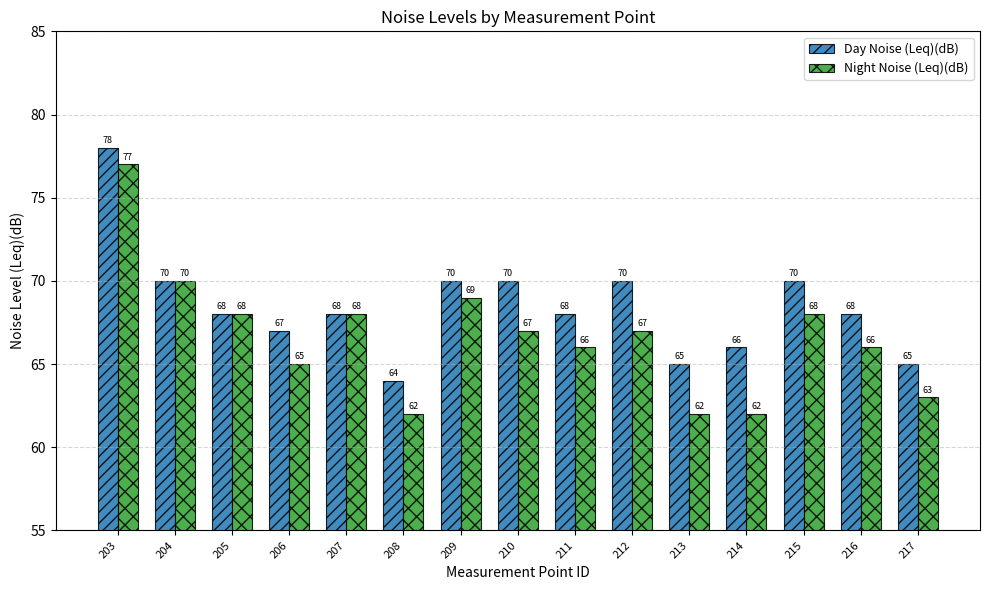

At which category is the sum across all series the highest?

203